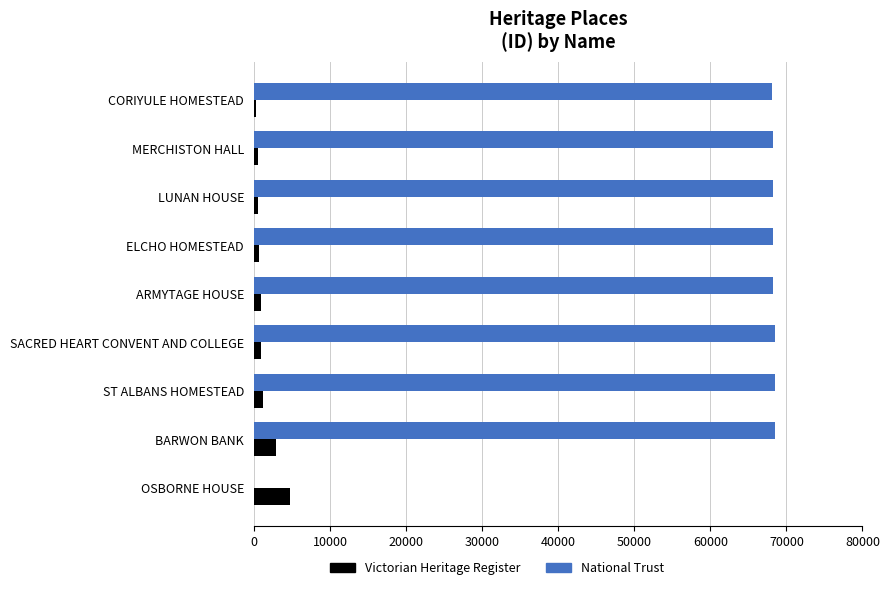

What is the greatest value displayed?

68448